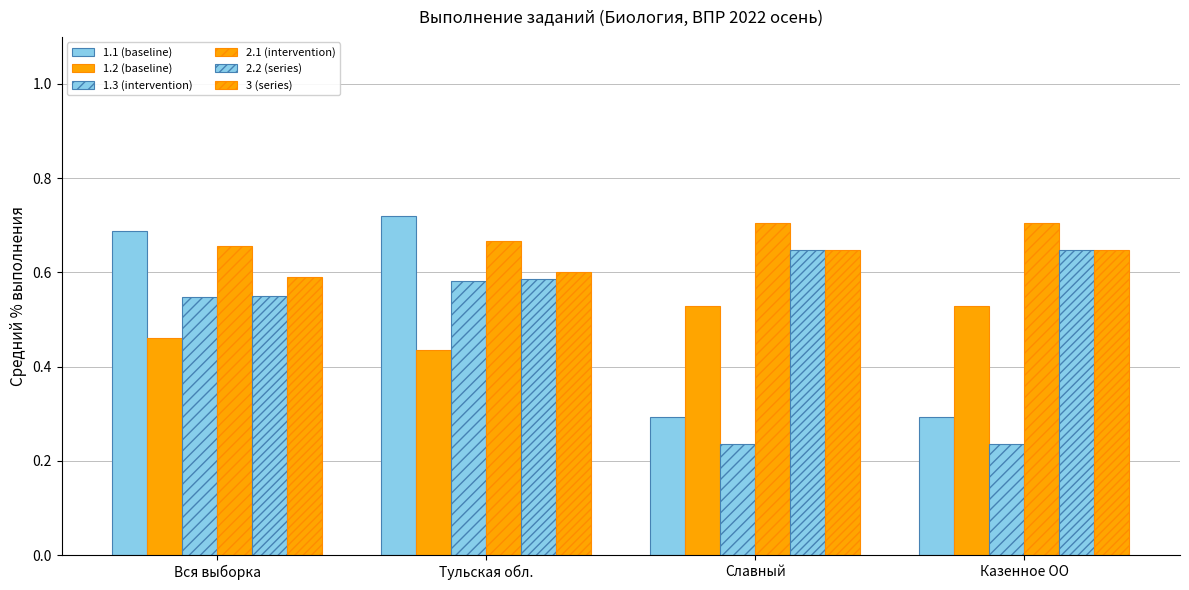

Does the chart contain stacked bars?

No